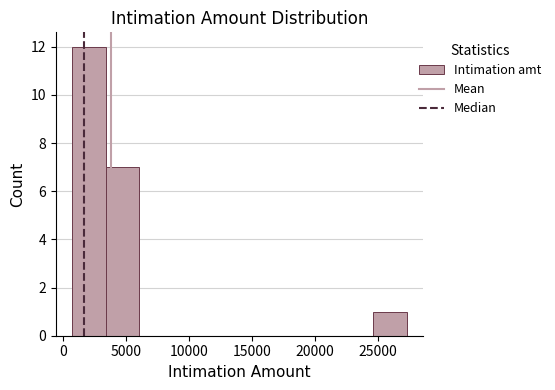

Reading left to right, transcribe this chart: for each bar, give the range it covers on the x-axis and its height. Neither the bar edges nor the heights are printed on the chart, so give them approximately, as read against the axes.

1000 to 3500: 12
3500 to 6000: 7
6000 to 8500: 0
8500 to 11500: 0
11500 to 14000: 0
14000 to 16500: 0
16500 to 19500: 0
19500 to 22000: 0
22000 to 24500: 0
24500 to 27500: 1